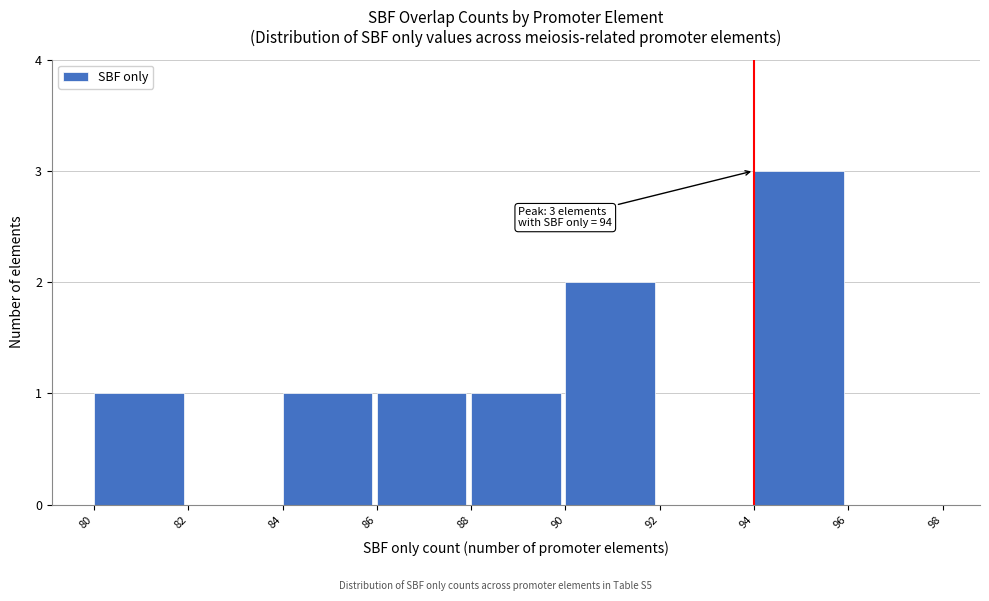

Over which range of the x-axis is the bar tallest?

94 to 96